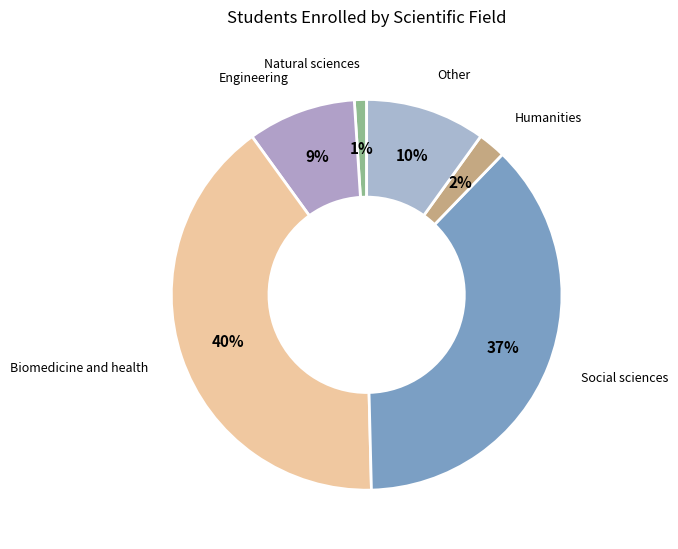

Count the number of slices in the pie.

6